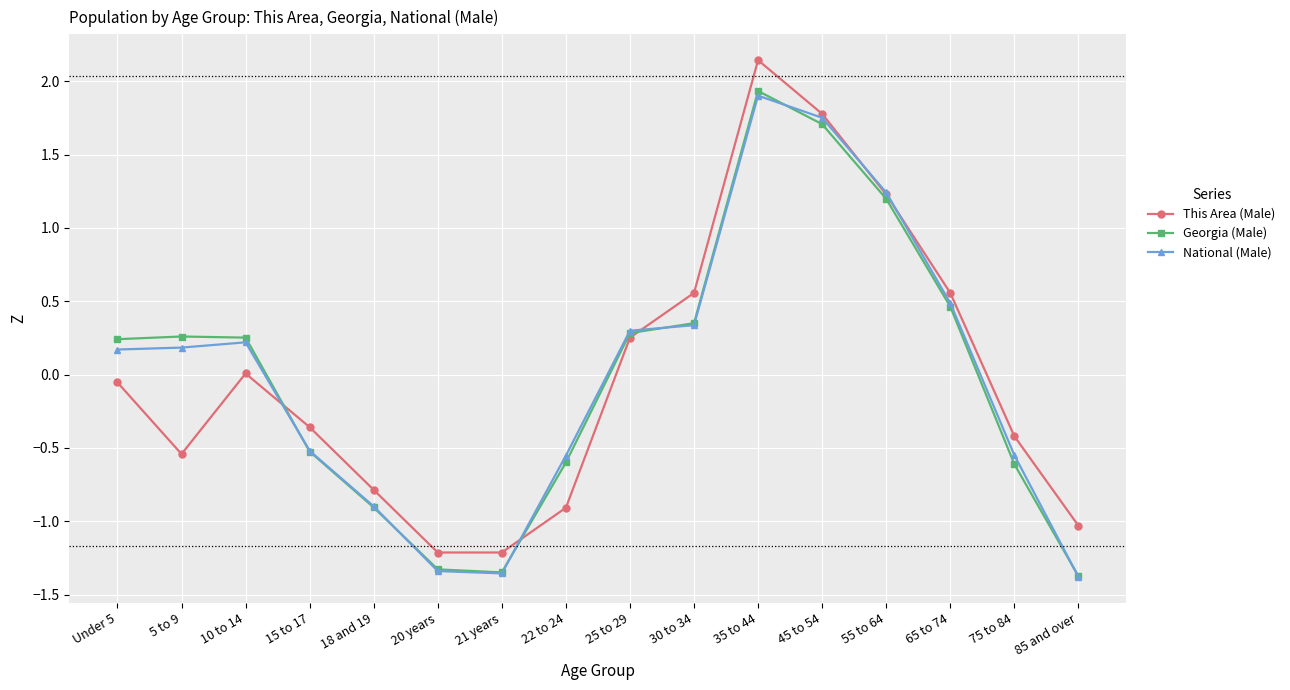

What is the label of the 5th point from the right?

45 to 54